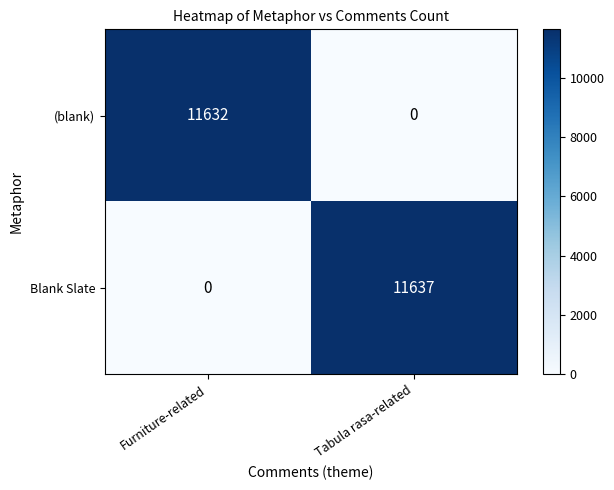

Which series has the widest spread of values?

Blank Slate